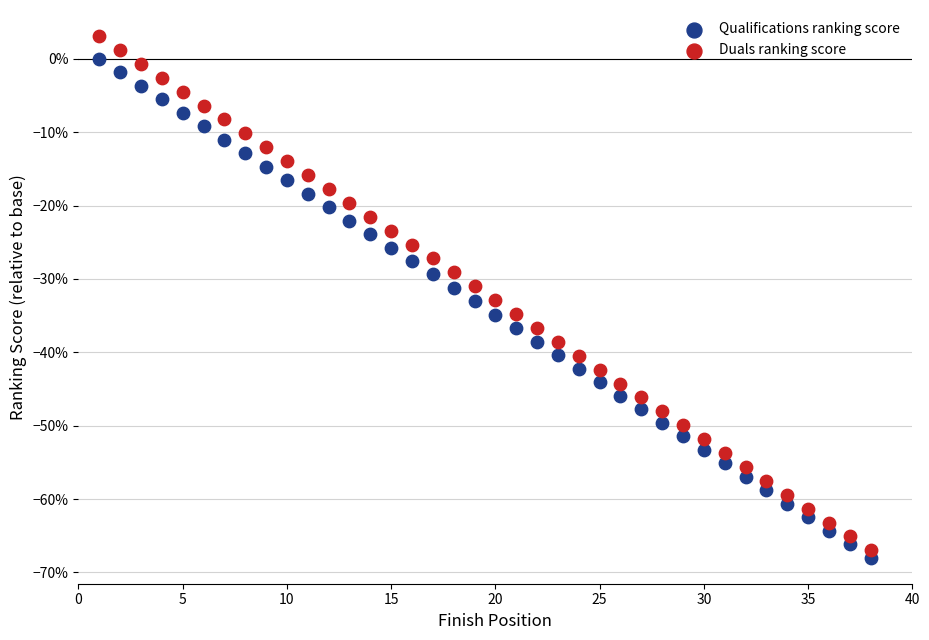

Which series reaches the maximum Y coordinate?

Duals ranking score